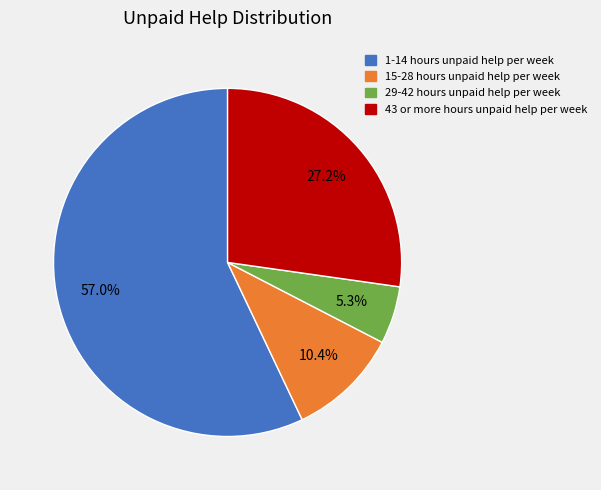

Which category has the biggest portion of the pie?

1-14 hours unpaid help per week